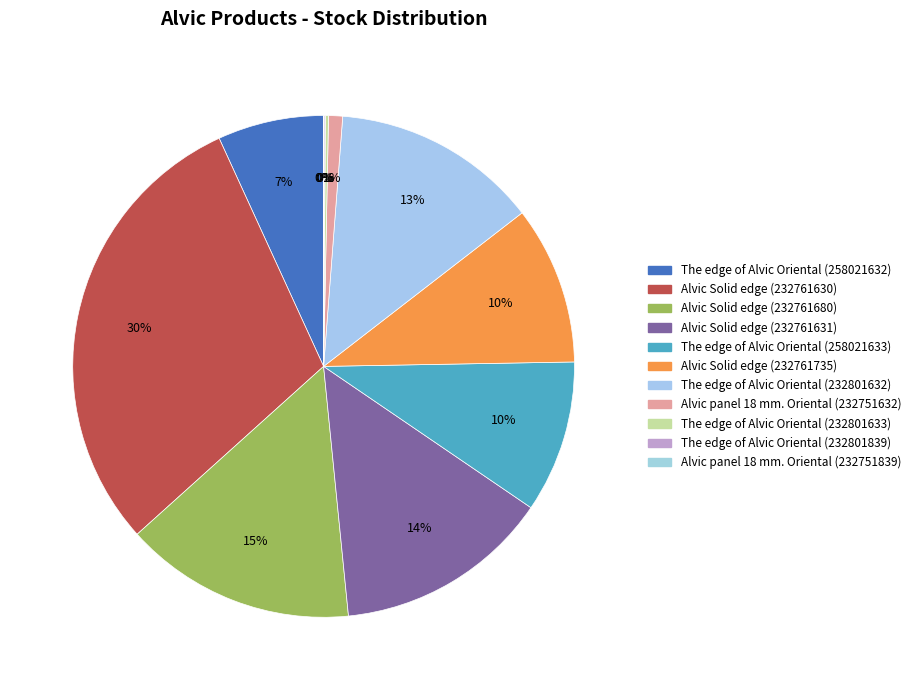

The Alvic Solid edge (232761735) slice represents 10% of the pie. True or false?

True